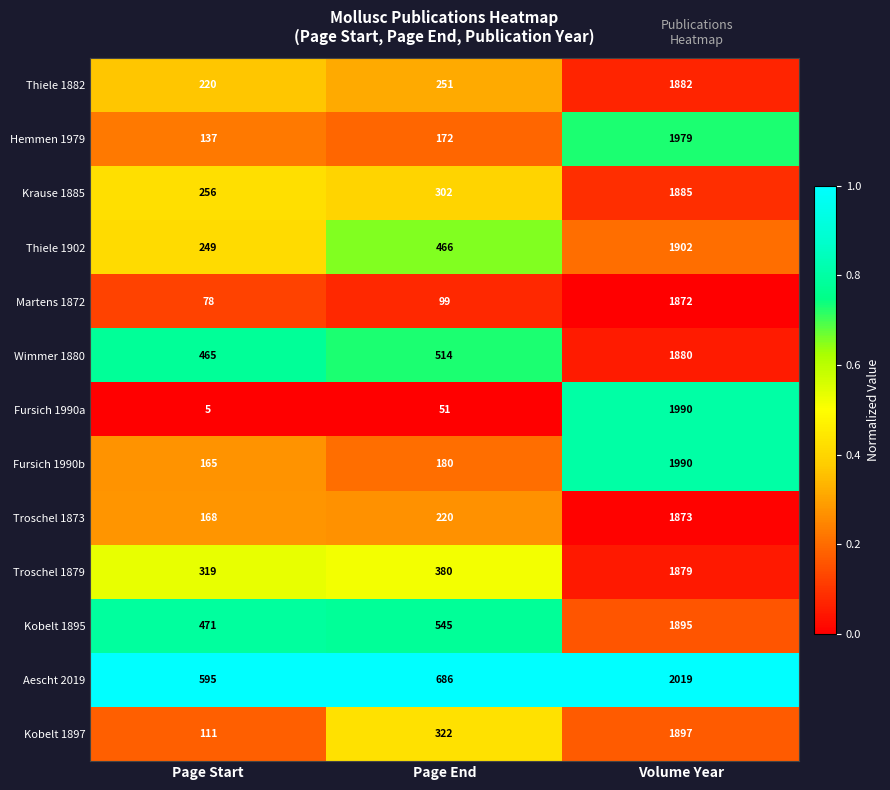

Is the value of Aescht 2019 at Page End greater than the value of Kobelt 1897 at Page Start?

Yes